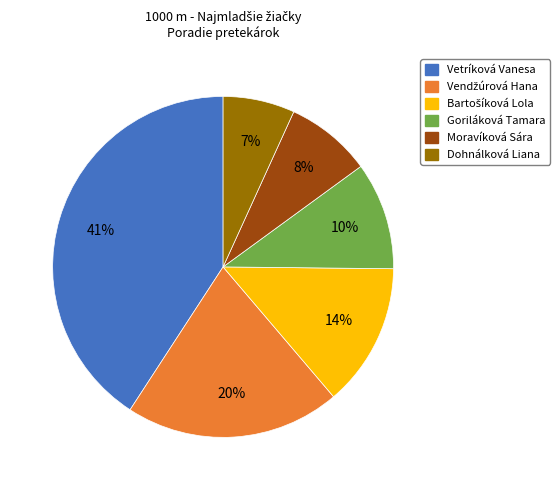

Which category has the smallest portion of the pie?

Dohnálková Liana